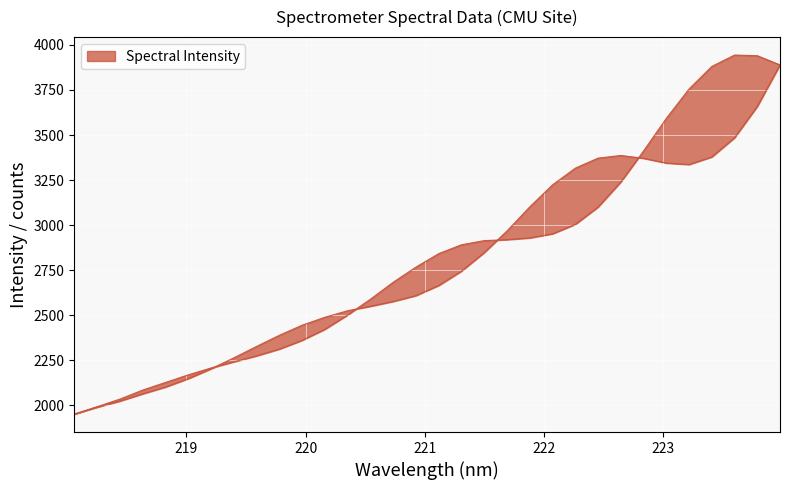

What position from the right is 219.2067?

26